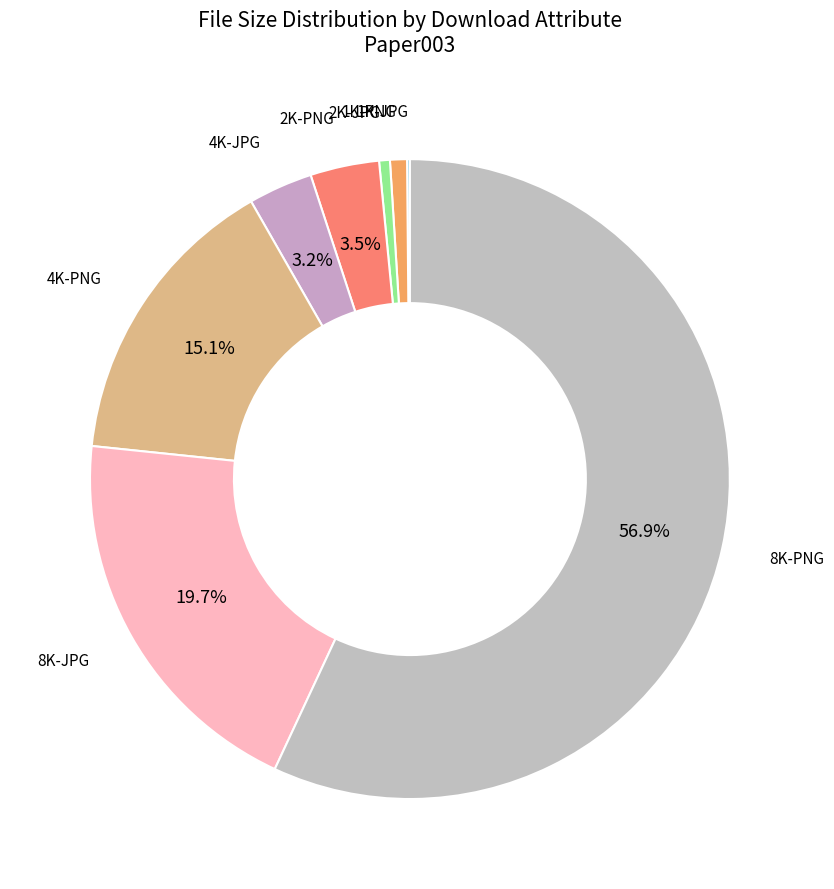

What is the majority slice?

8K-PNG